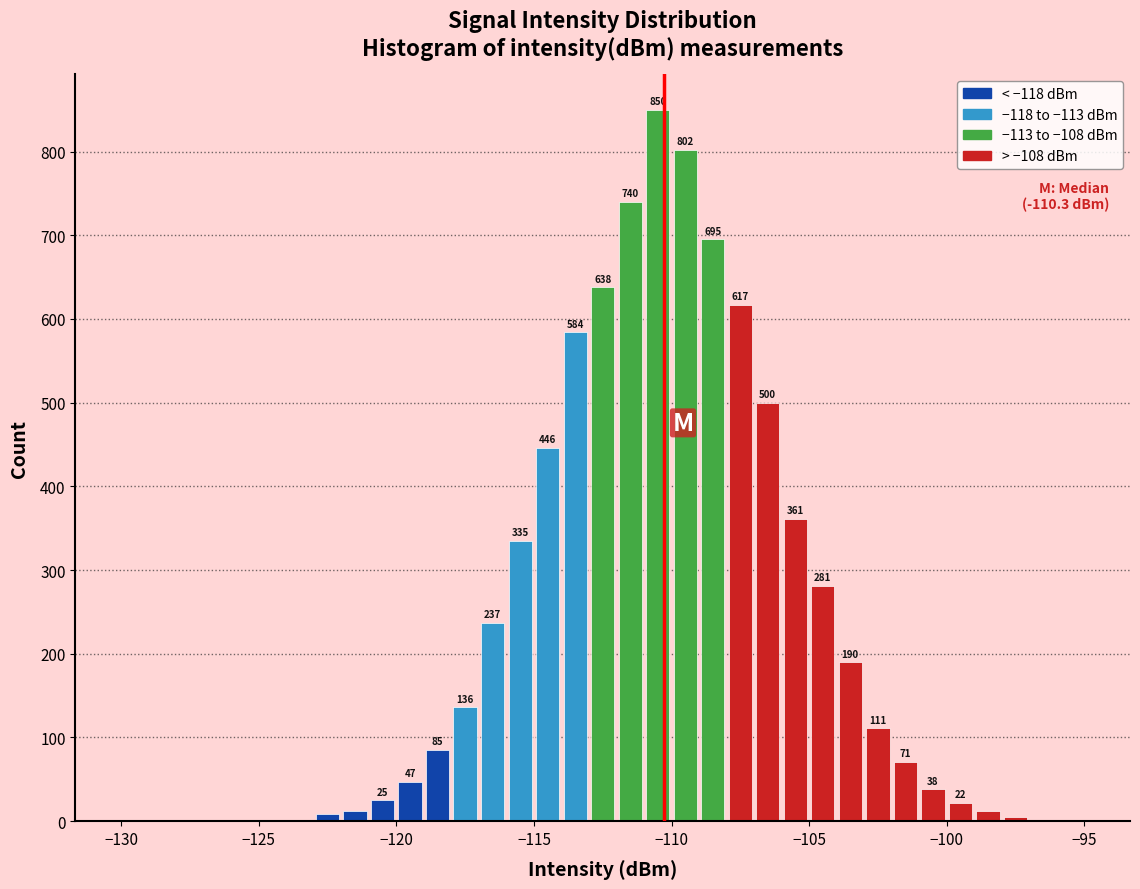

Around what value on the x-axis is the tallest bar? Give the approximate position of its centre, as read against the axis.

-110.5